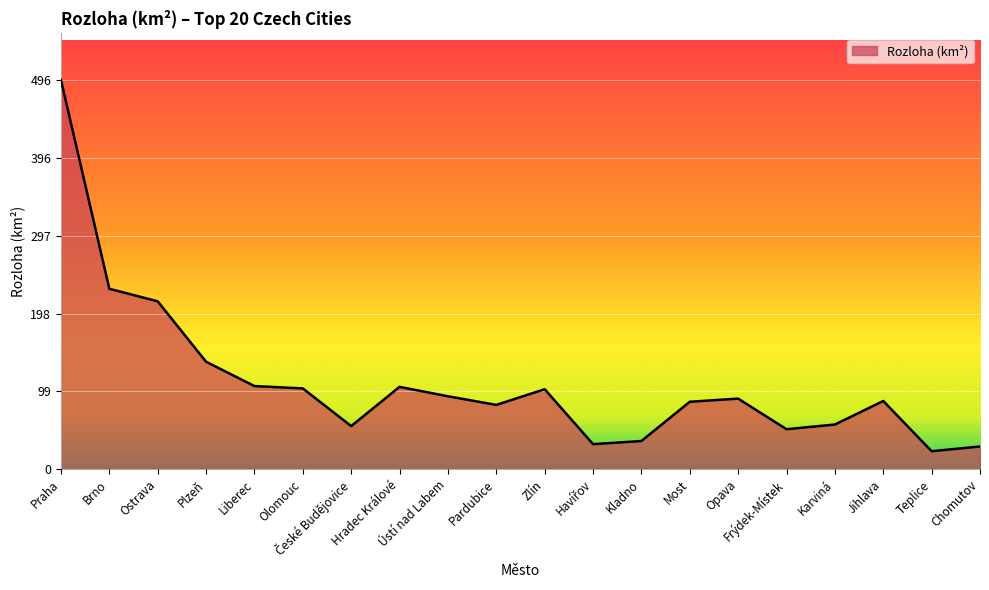

What is the maximum value shown in the chart?

496